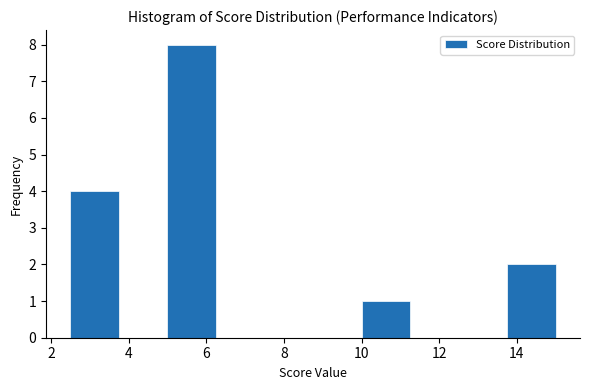

How tall is the bar that spans 10.00 to 11.25 on the x-axis? Neither the bar edges nor the heights are printed on the chart, so give them approximately, as read against the axes.

1